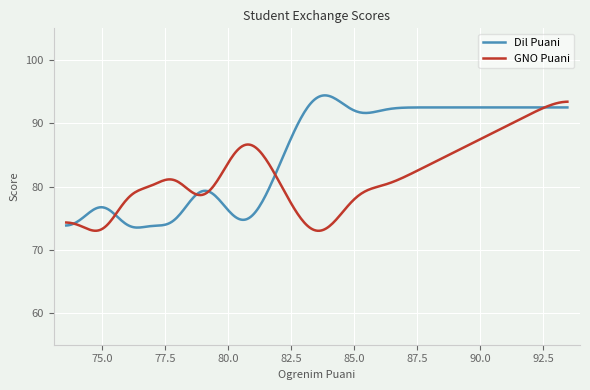

What is the smallest value displayed?

73.0